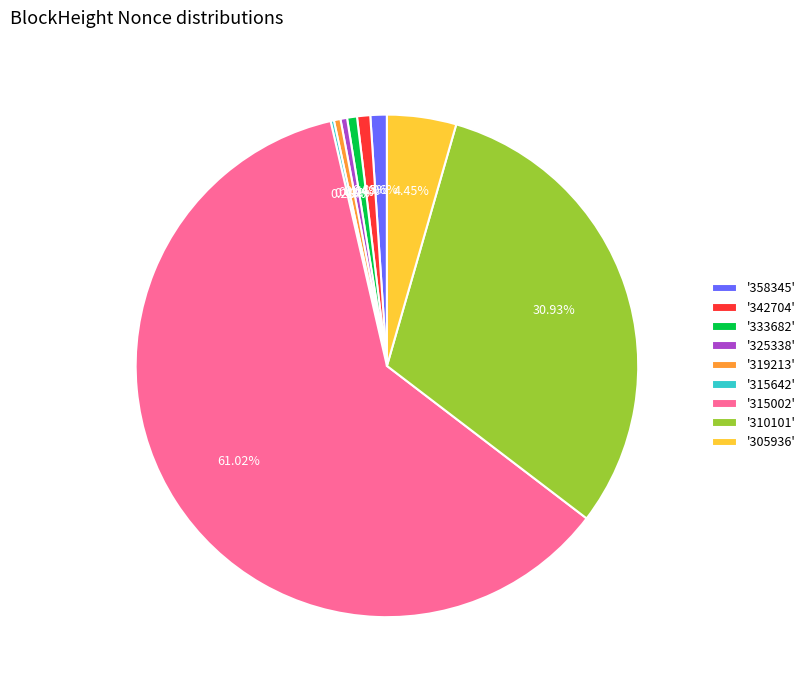

Do '325338' and '342704' together represent more than half of the pie?

No